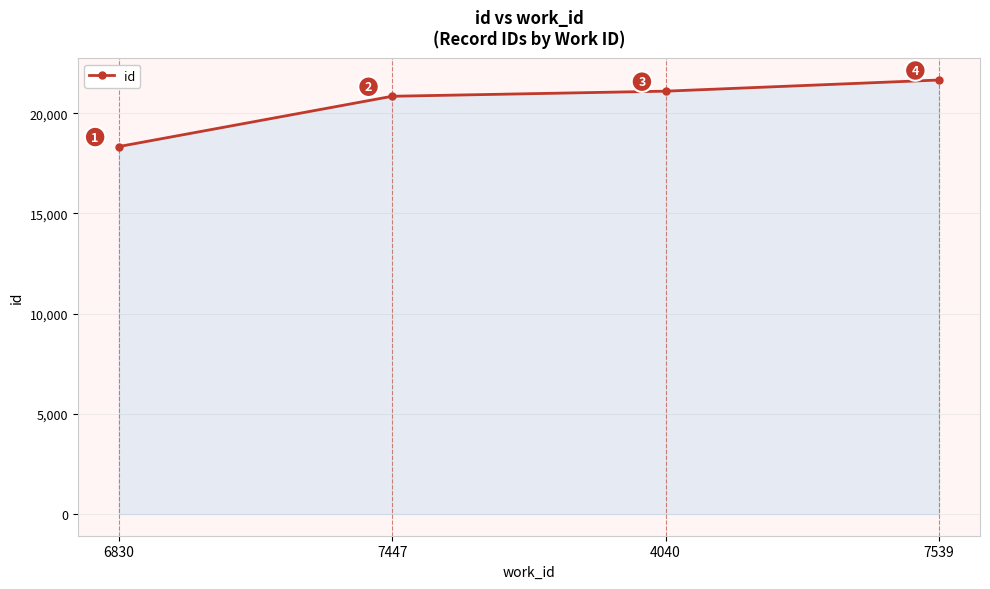

Between 7539 and 6830, which is larger?

7539